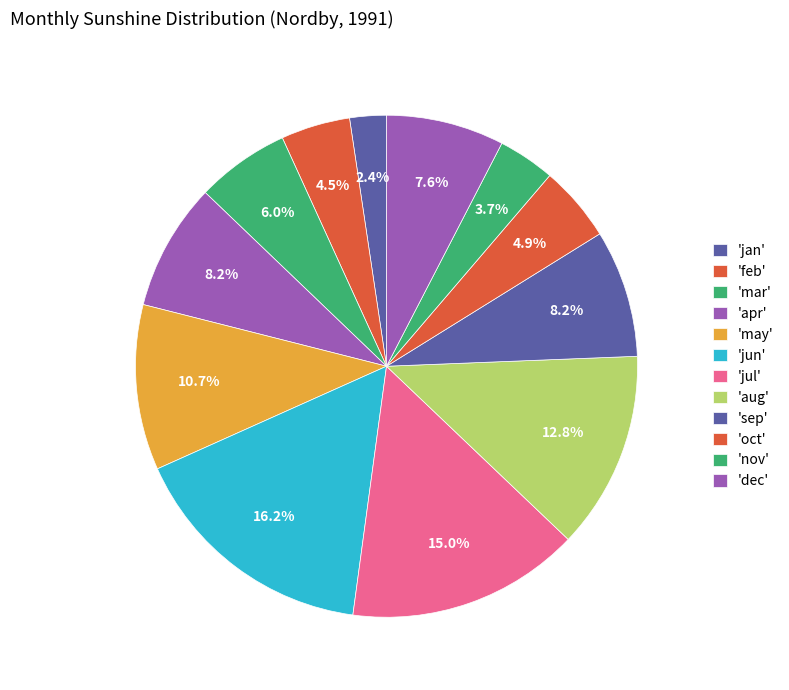

Count the number of slices in the pie.

12